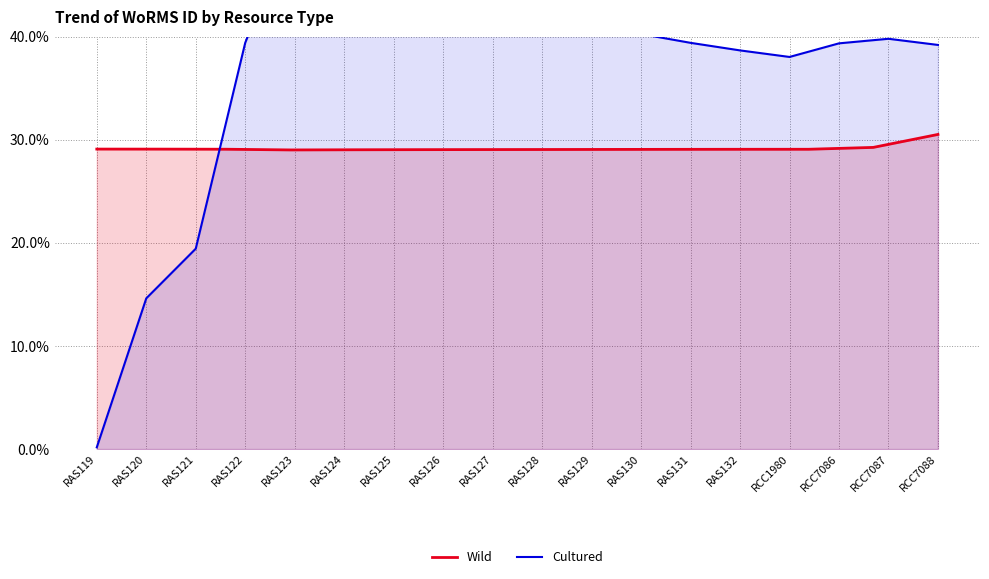

At which category does the data reach its first local valley?

RAS122